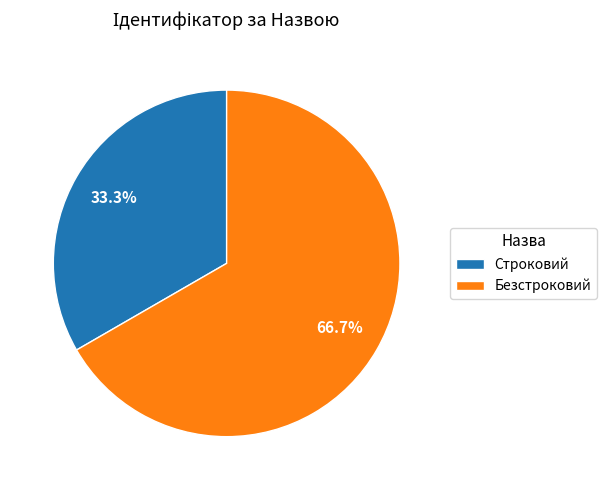

To the nearest percent, what is the average slice percentage?

50%